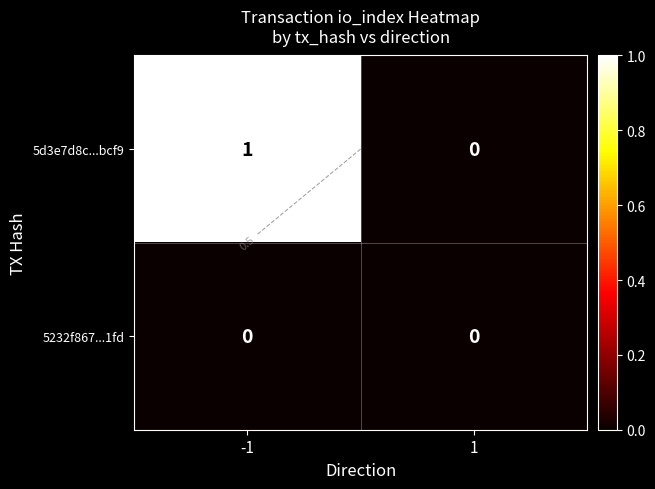

Is it true that 5d3e7d8c...bcf9 equals 0 at 1?

True